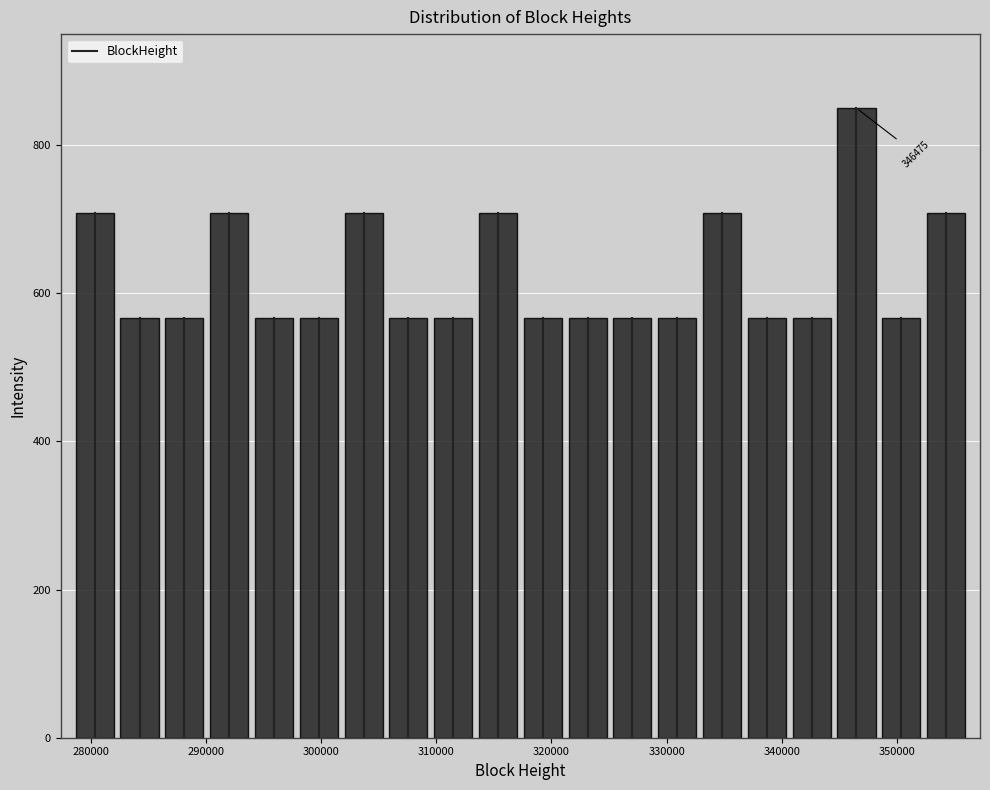

Around what value on the x-axis is the tallest bar? Give the approximate position of its centre, as read against the axis.

346000